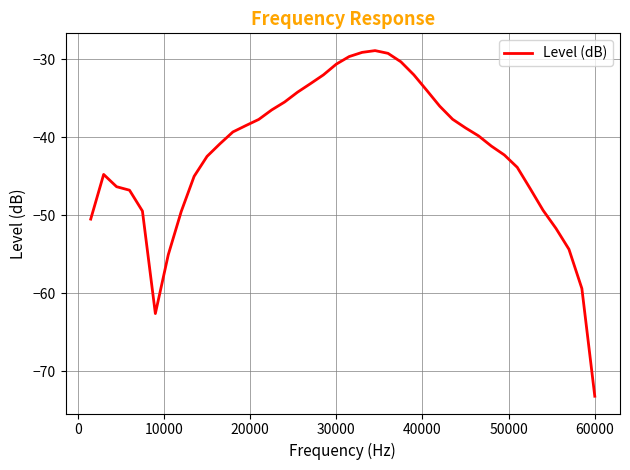

What is the minimum value shown in the chart?

-73.2